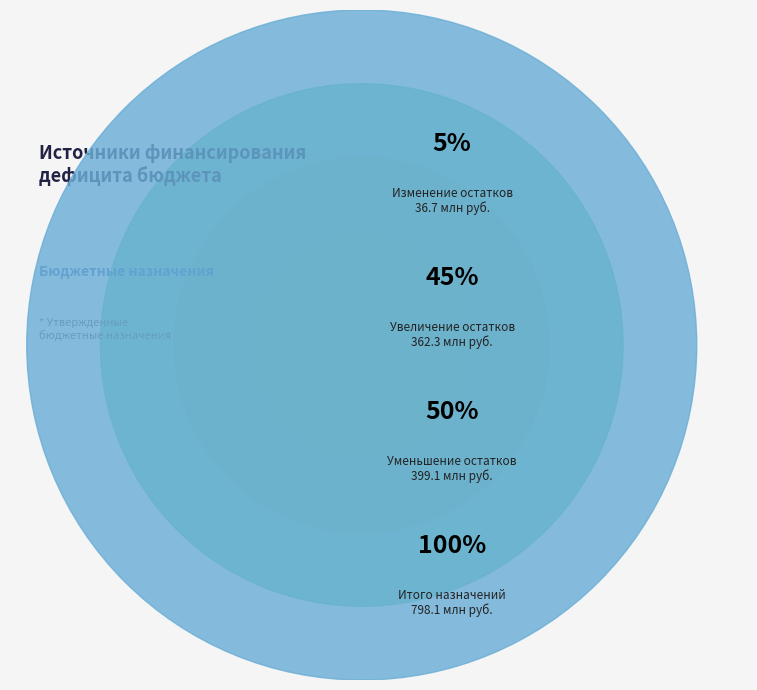

What is the ratio of the value at Изменение остатков
средств на счетах to the value at Уменьшение остатков
средств бюджетов?

0.1